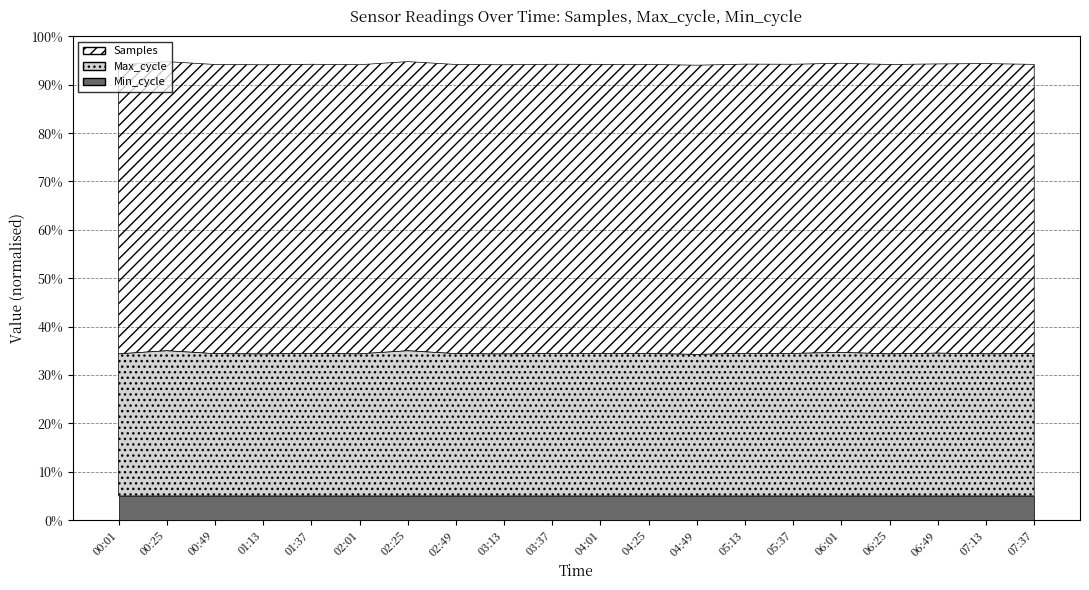

What is the total value across all series at 05:37?

6093838